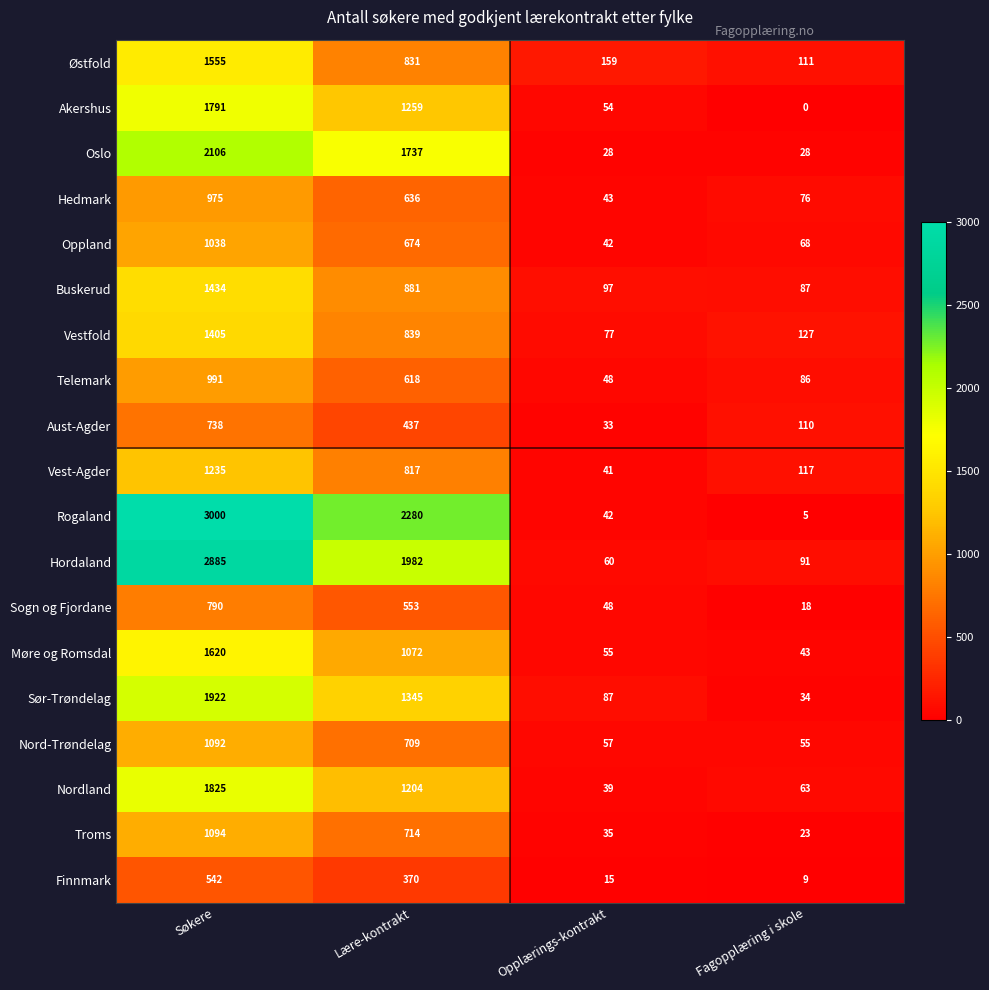

What is the approximate value of Sogn og Fjordane at Fagopplæring i skole, to the nearest 10?

20